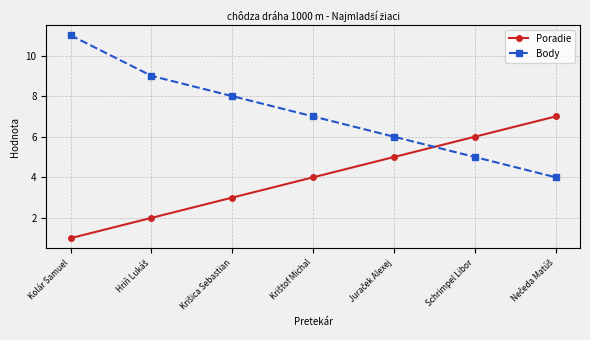

What is the total value across all series at Kolár Samuel?

12